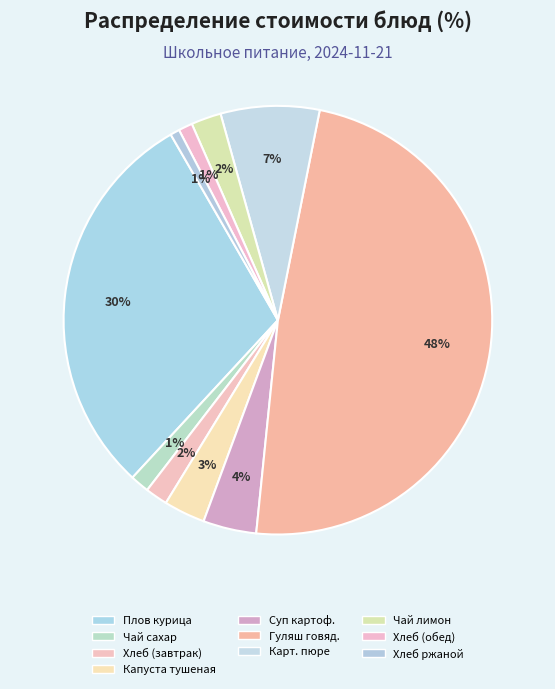

How many slices are in this pie chart?

10